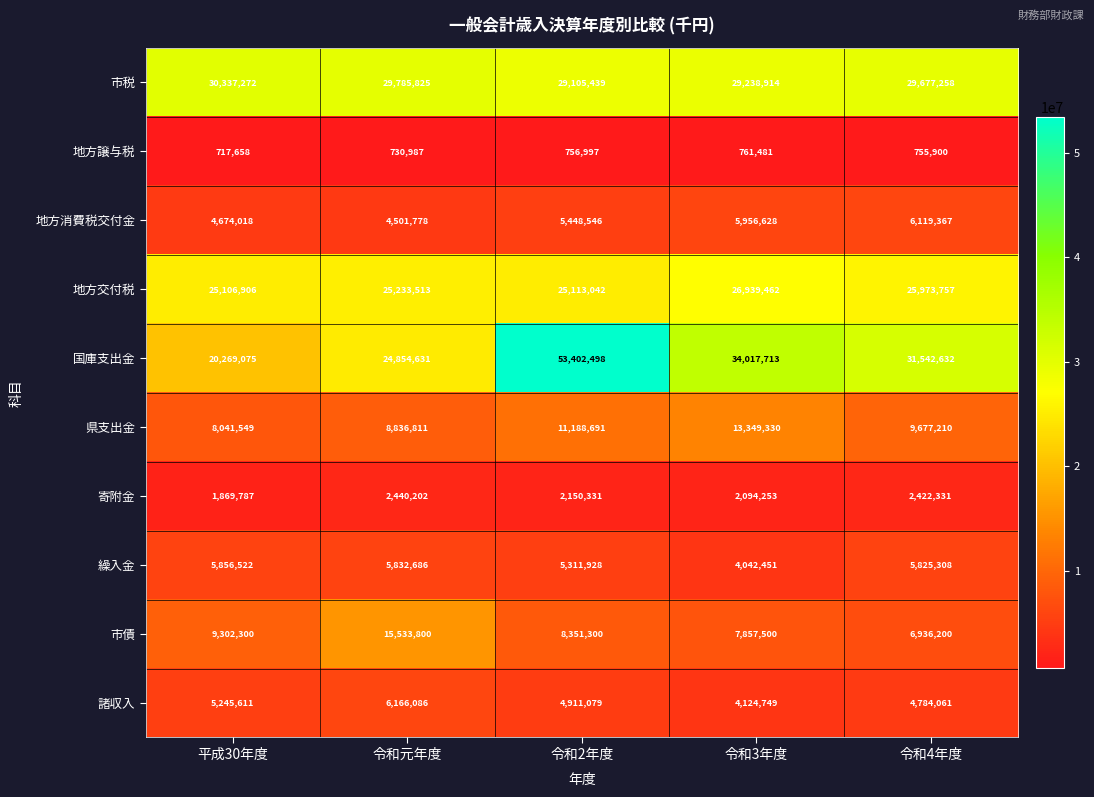

What is the difference between the 市税 values at 平成30年度 and 令和2年度?

1231833